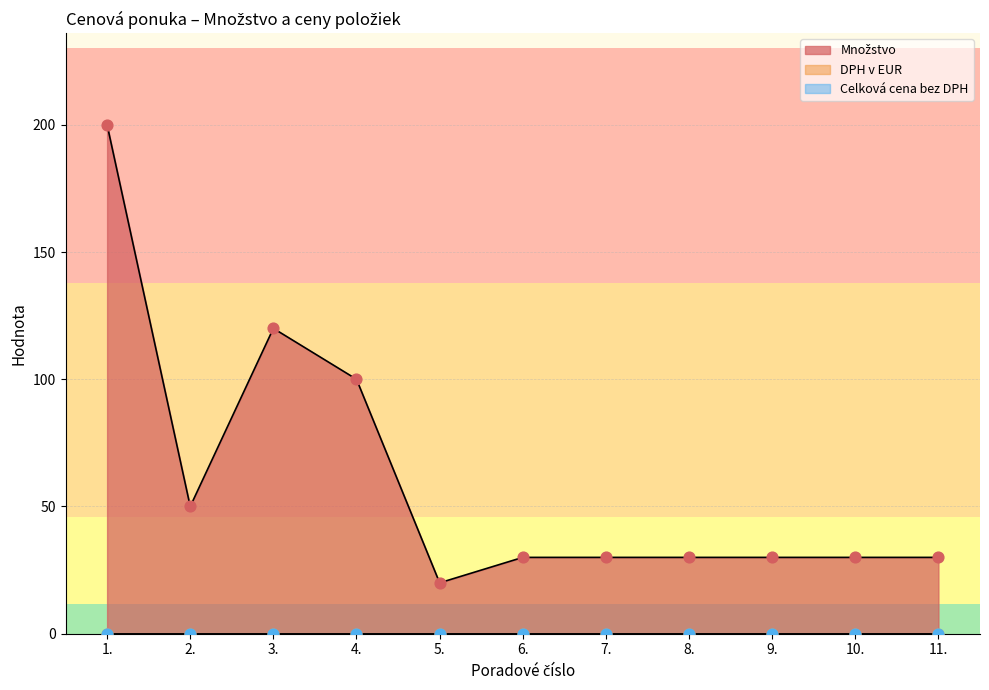

Which series has the widest spread of Y values?

Množstvo